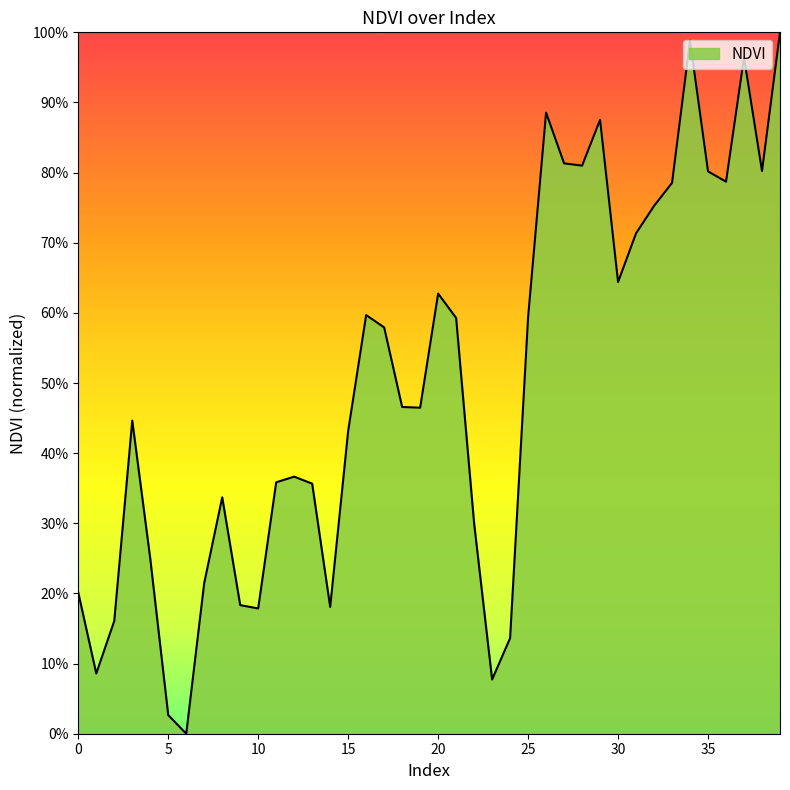

Rank the categories by value from lowest to highest.

6, 5, 23, 1, 24, 2, 10, 14, 9, 0, 7, 4, 22, 8, 13, 11, 12, 15, 3, 19, 18, 17, 21, 25, 16, 20, 30, 31, 32, 33, 36, 35, 38, 28, 27, 29, 26, 37, 34, 39